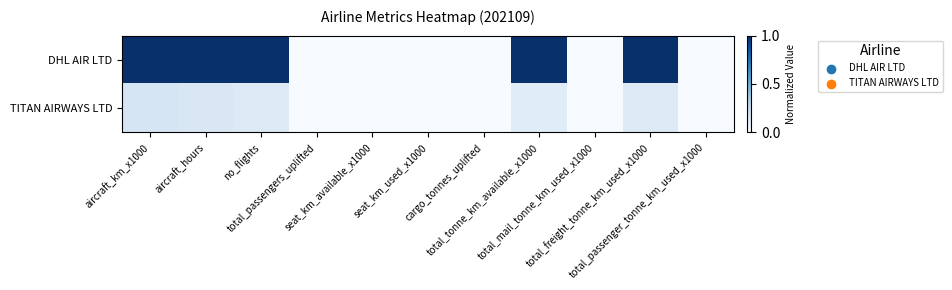

At total_tonne_km_available_x1000, list the series in order from smallest to largest.

TITAN AIRWAYS LTD, DHL AIR LTD